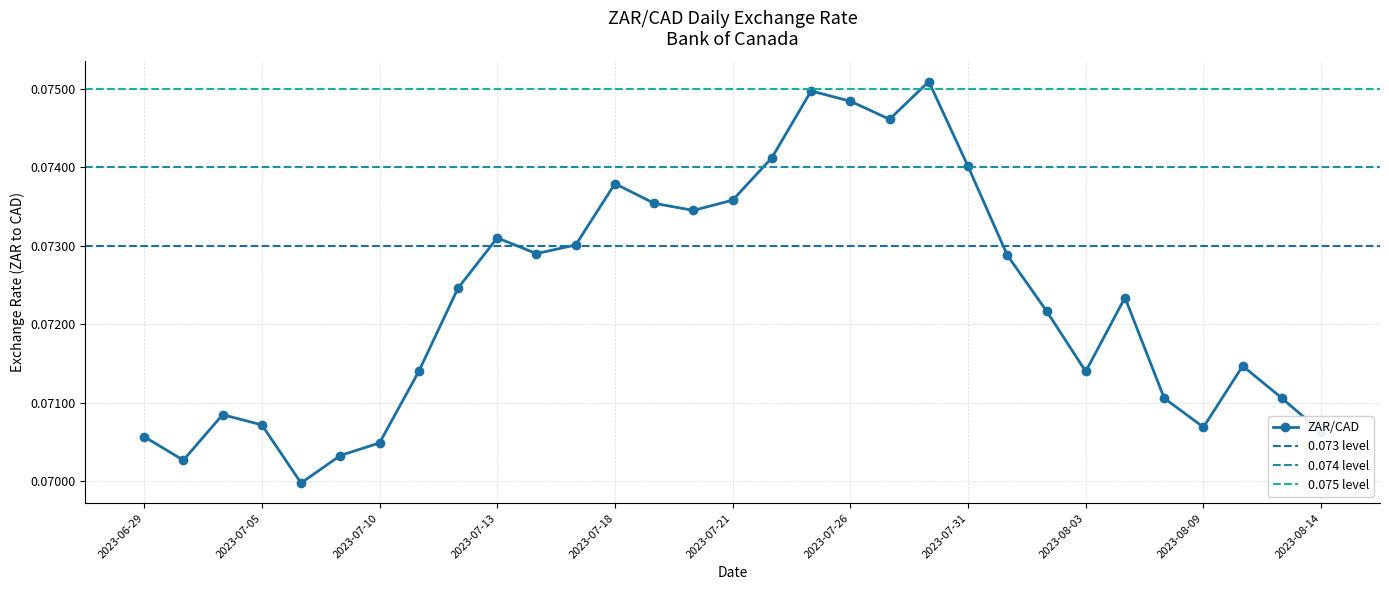

How many values are between 0 and 1?

31